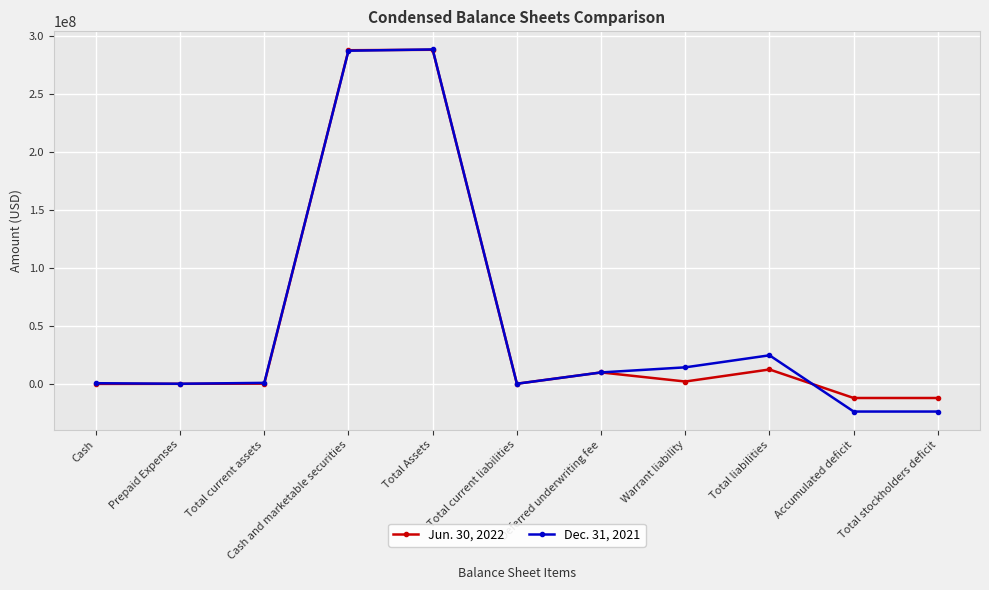

What is the difference between the highest and lowest values at Total current liabilities?

11219